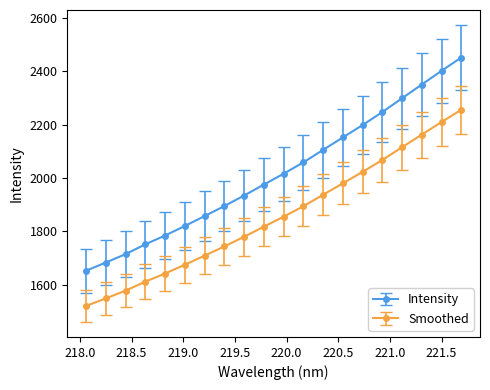

Which series has the widest spread of values?

Intensity